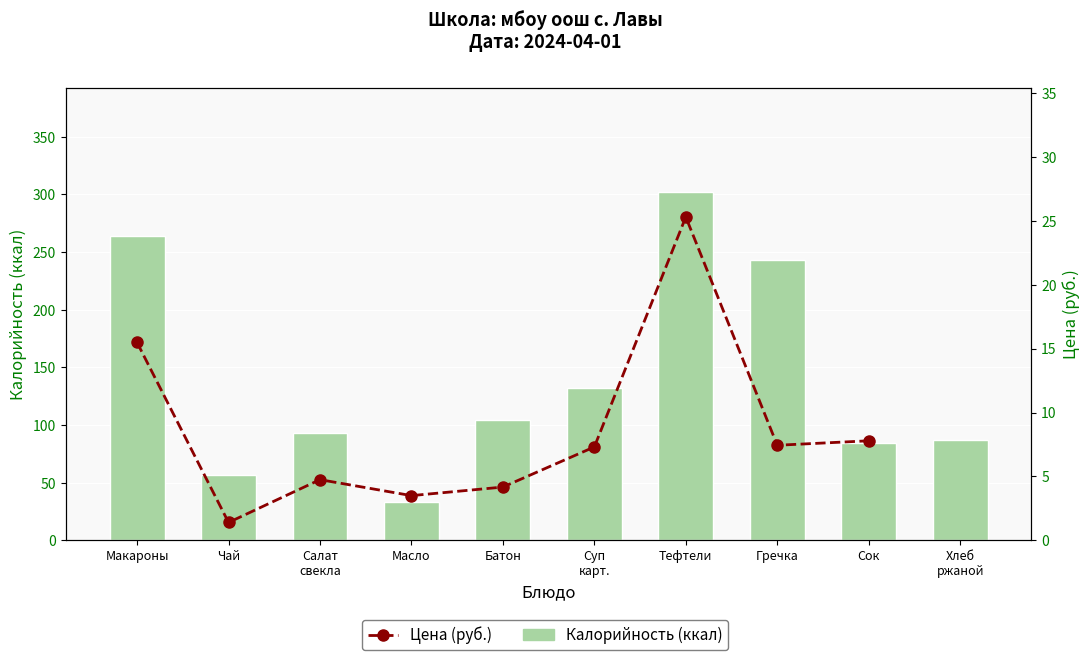

What is the minimum value for Калорийность (ккал)?

33.0